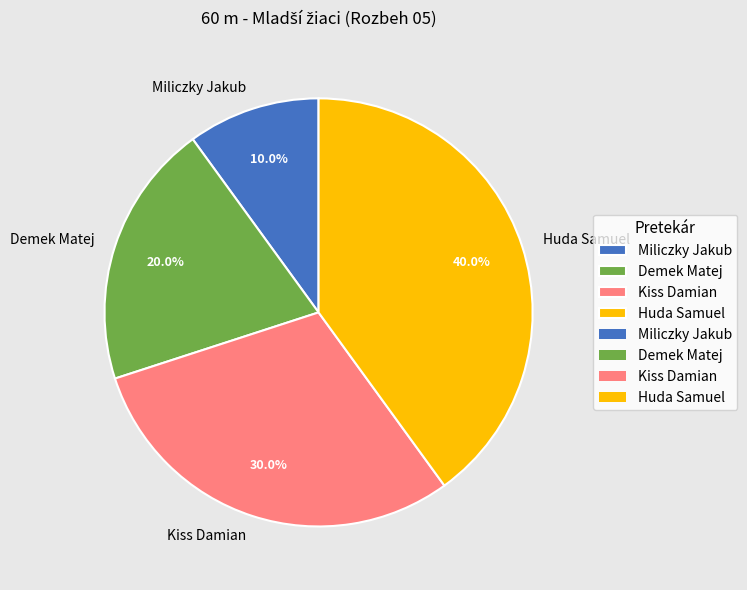

Does Miliczky Jakub account for over 50% of the chart?

No